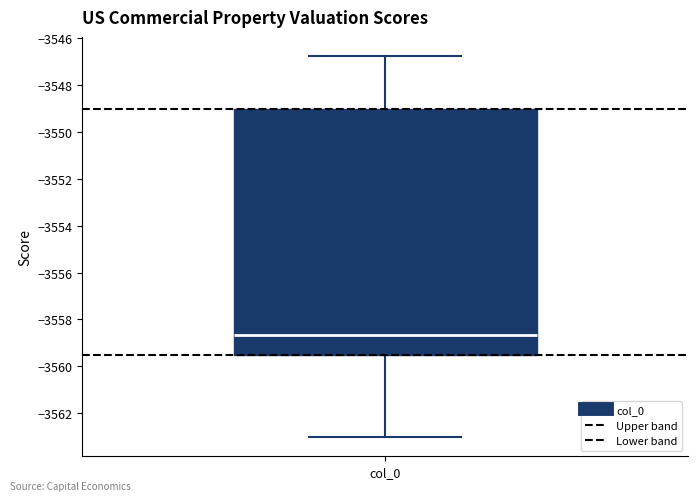

Transcribe this box plot: give where the median line is, the range the box spans, and where the two whiskers end, as read against the y-axis. The values are not printed on the chart, so give them approximately, as read against the axis.

median -3558.6, box -3559.6 to -3549.0, whiskers -3563.0 to -3546.8